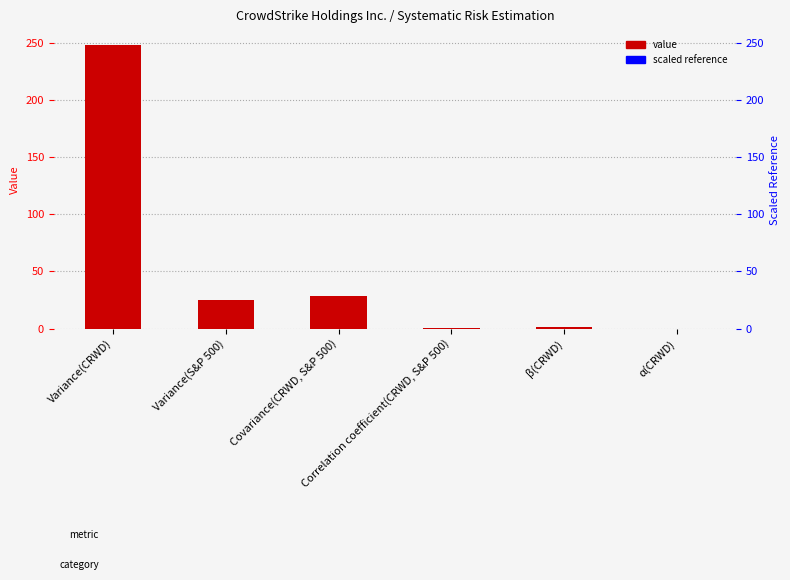

How many categories are shown in the chart?

6